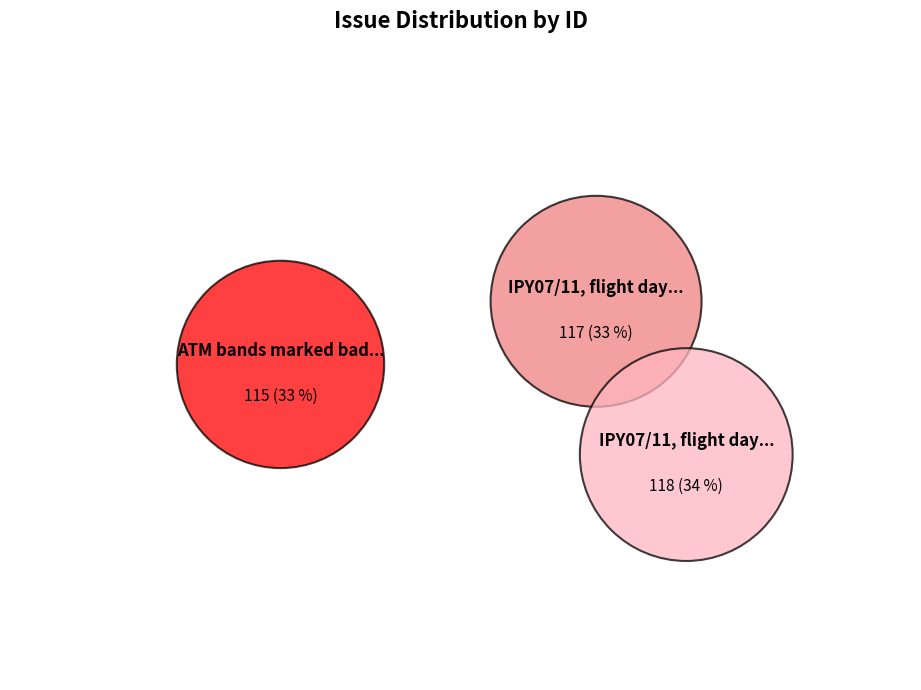

What percentage is the IPY07/11, flight day 200a/2007, Helheim slice, to the nearest percent?

33%